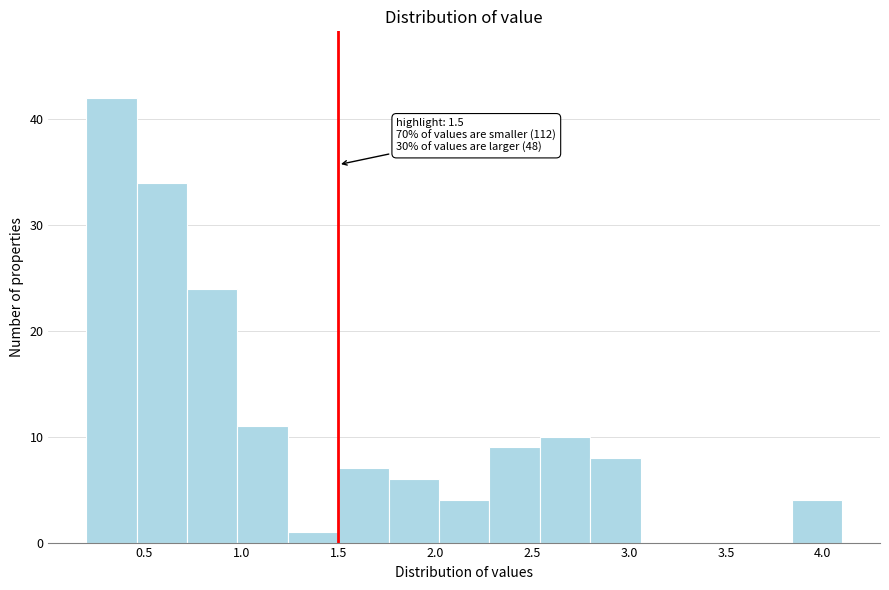

Which range on the x-axis has the tallest bar?

0.20 to 0.46